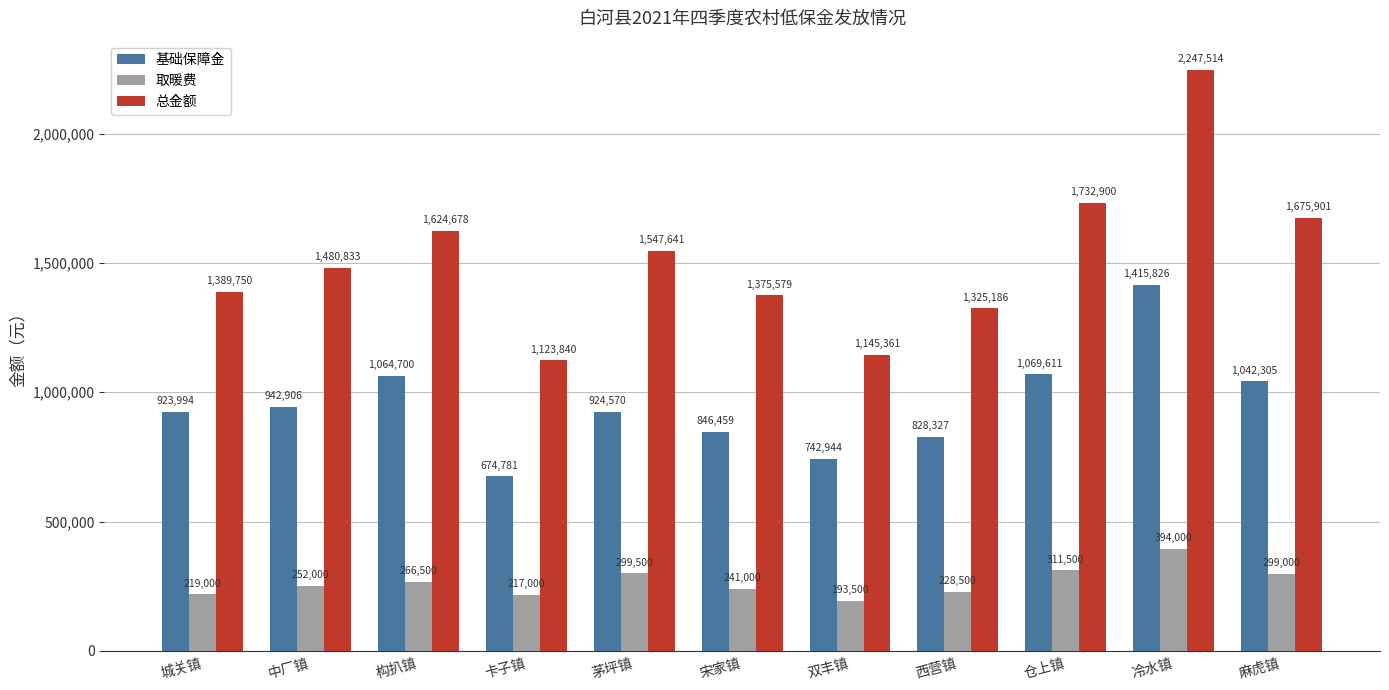

What is the lowest value of the 总金额 series?

1123840